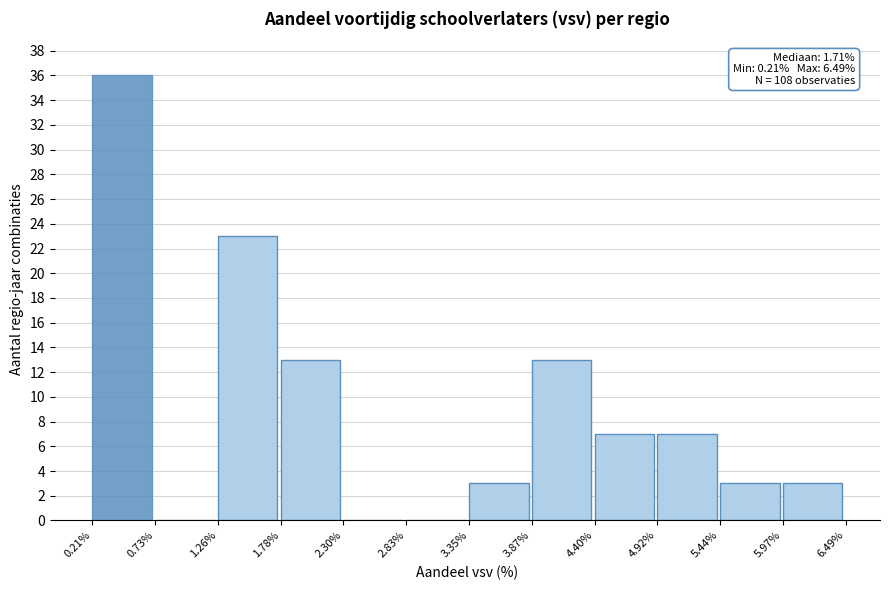

Over which range of the x-axis is the bar tallest?

0.21% to 0.73%